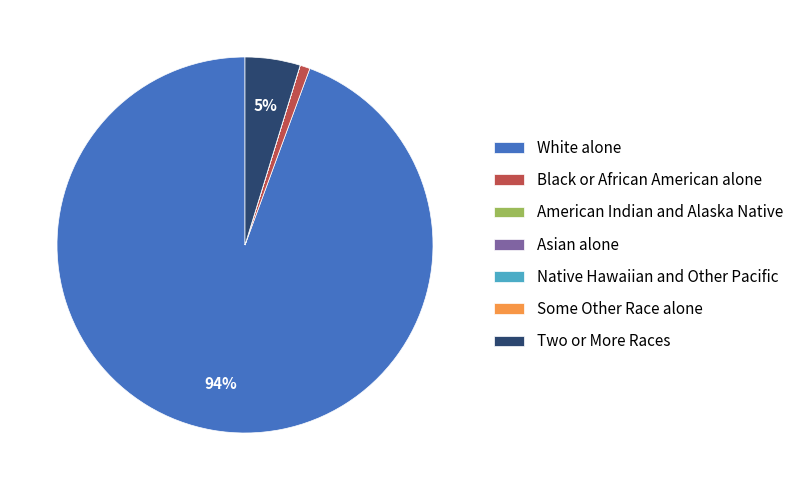

Is it true that White alone is 82% of the pie?

False